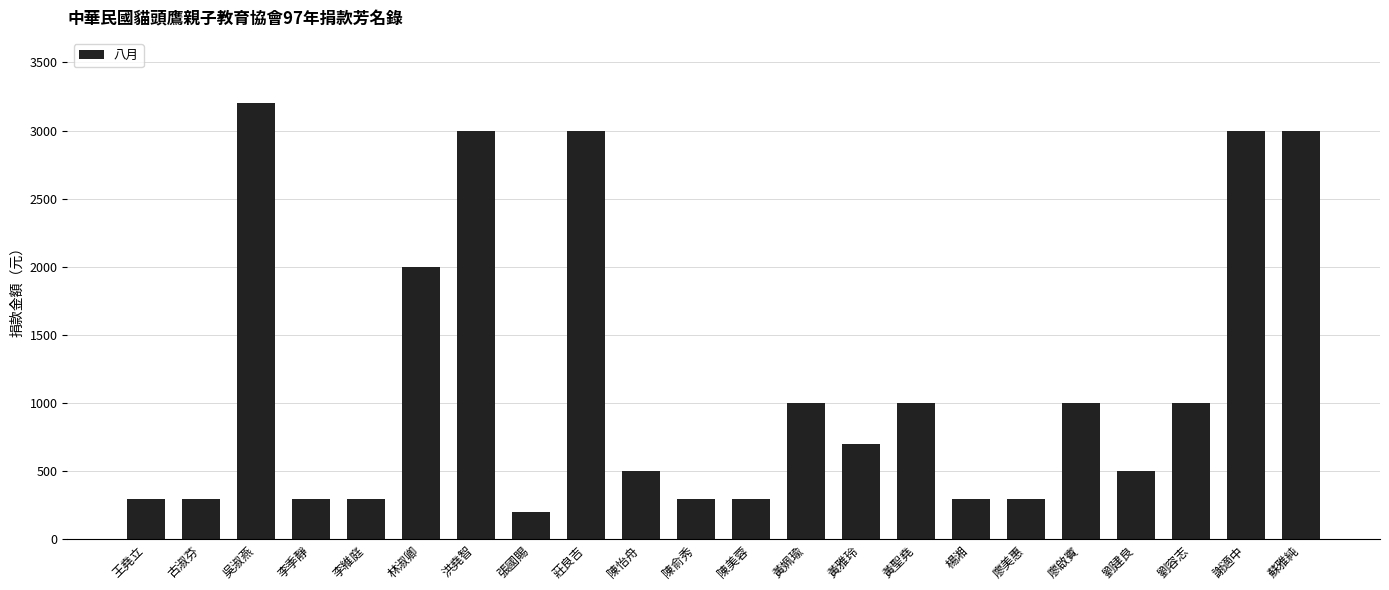

Where is the data nearest to the value 1700?

林淑卿